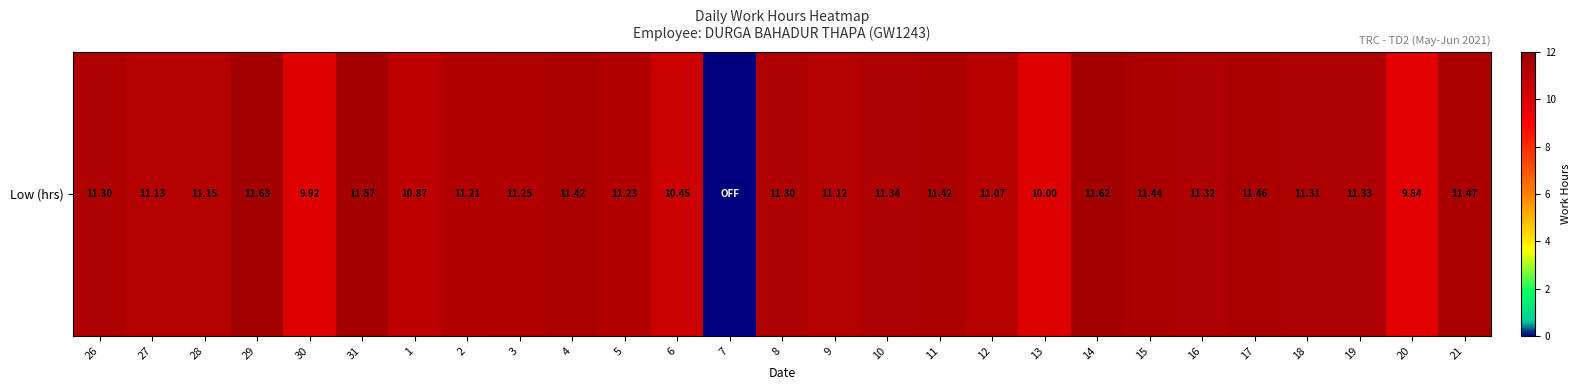

Reading right to left, what are all the values shown in this chart?

21=11.5	20=9.8	19=11.3	18=11.3	17=11.5	16=11.3	15=11.4	14=11.6	13=10.0	12=11.1	11=11.4	10=11.3	9=11.1	8=11.3	7=0.0	6=10.4	5=11.2	4=11.4	3=11.2	2=11.2	1=10.9	31=11.6	30=9.9	29=11.6	28=11.2	27=11.1	26=11.3